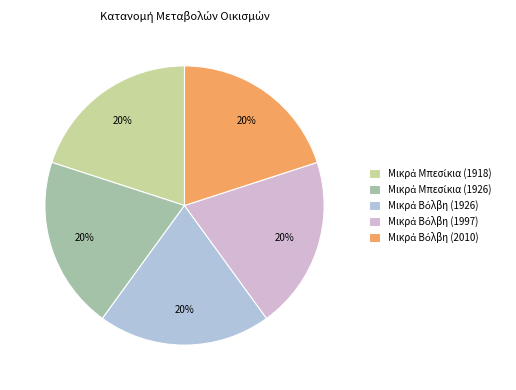

What percentage is the Μικρά Βόλβη (1926) slice, to the nearest percent?

20%